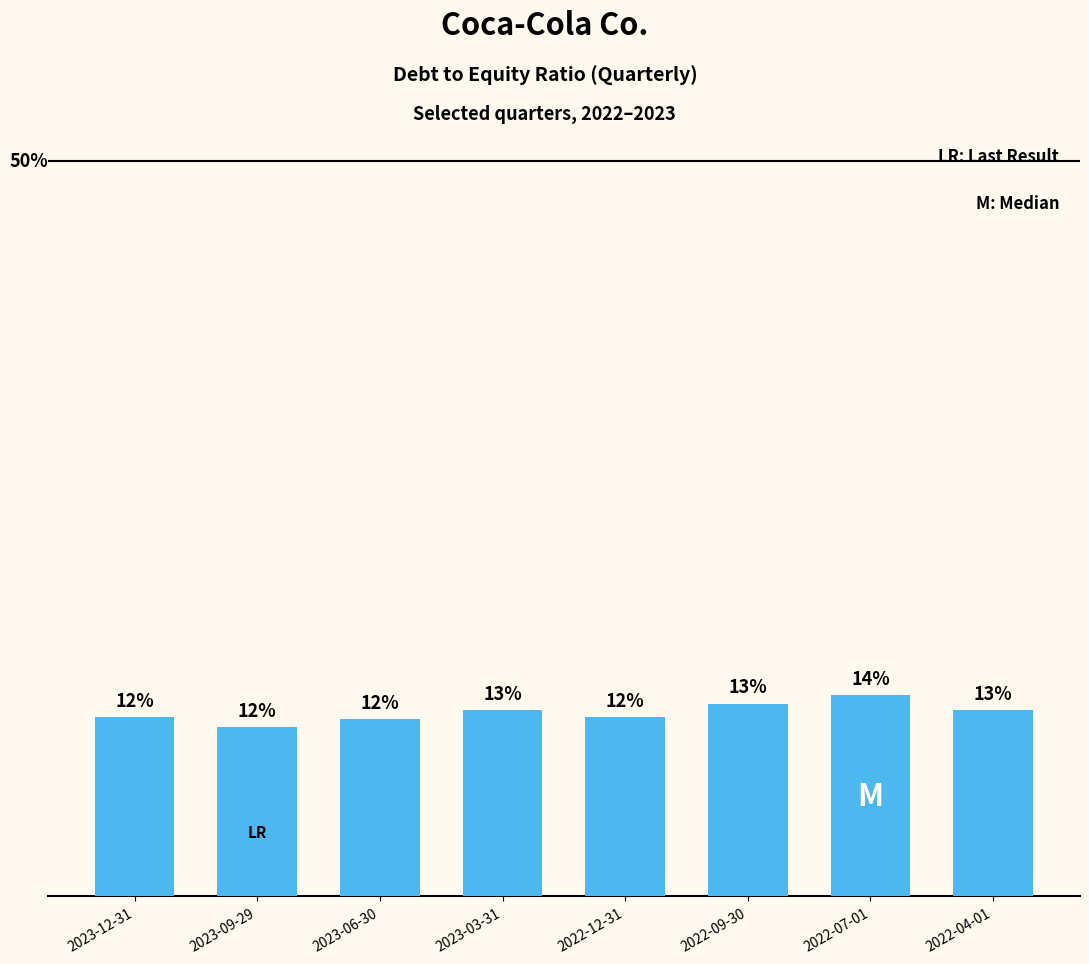

True or false: the data shows 13.7 at 2022-07-01.

True